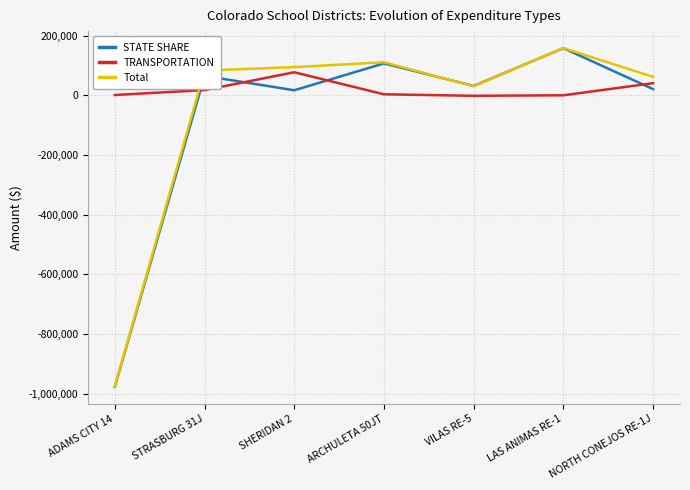

Is this an area chart (filled region under the line)?

No